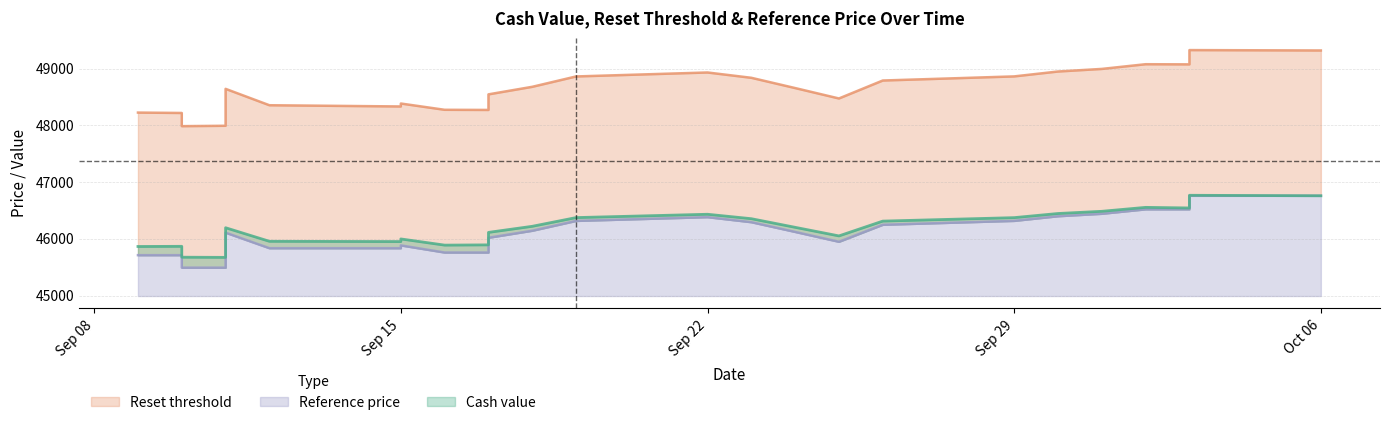

Between 2025-09-17 and 2025-09-25, which series saw the biggest shift?

Reset threshold